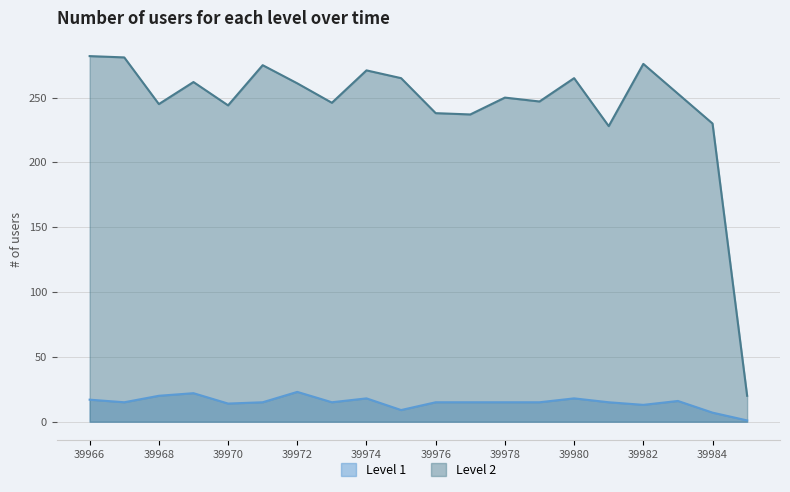

What is the greatest value displayed?

282